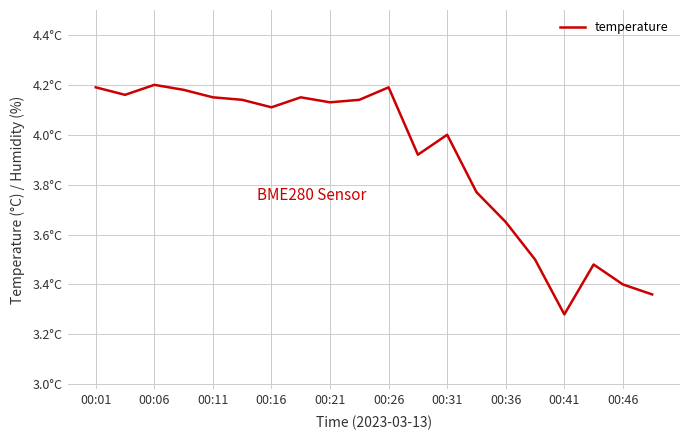

How many points are higher than both their immediate neighbors (excluding endpoints)?

5